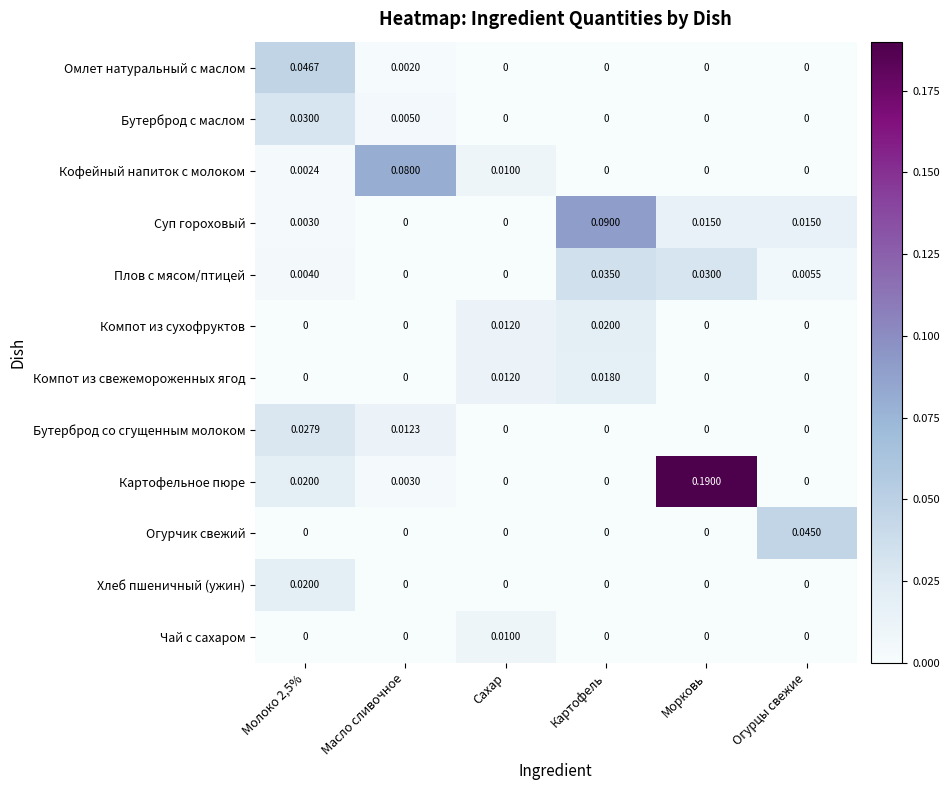

At how many categories does at least one series exceed 0?

6